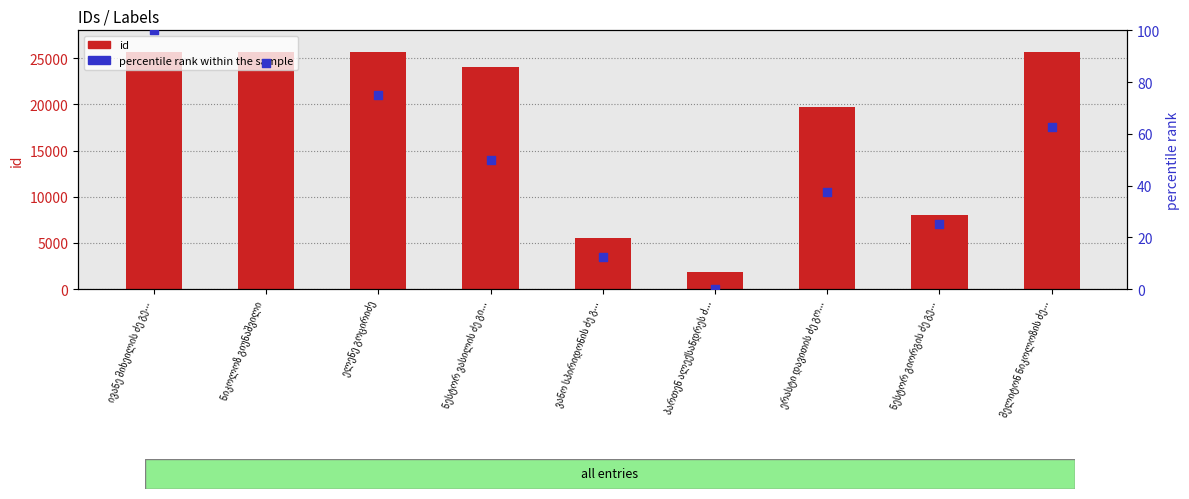

At how many categories does at least one series exceed 14184?

6